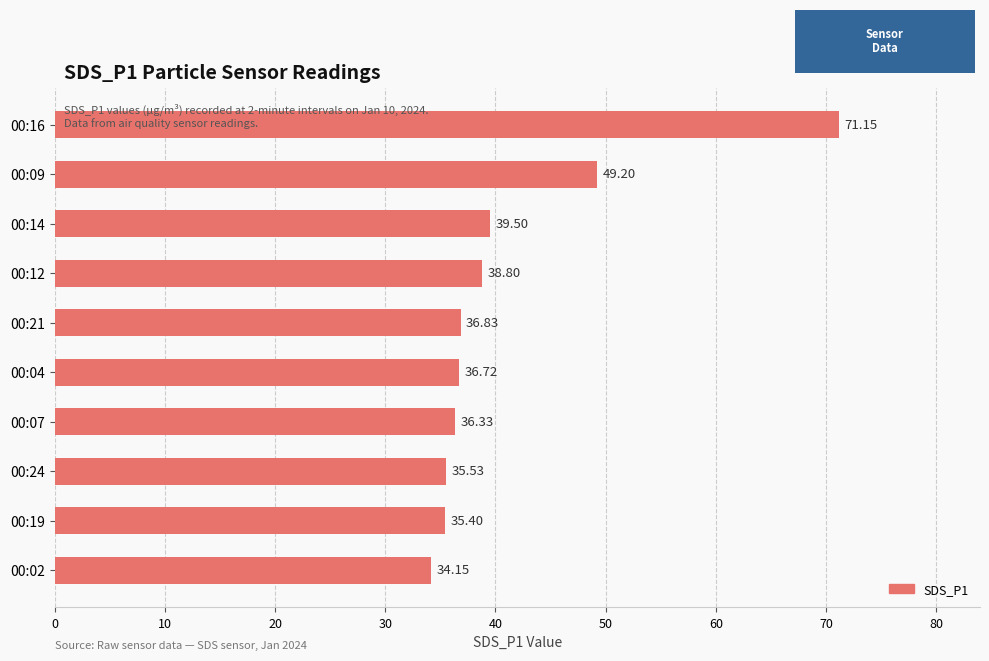

How many series are shown in this chart?

1